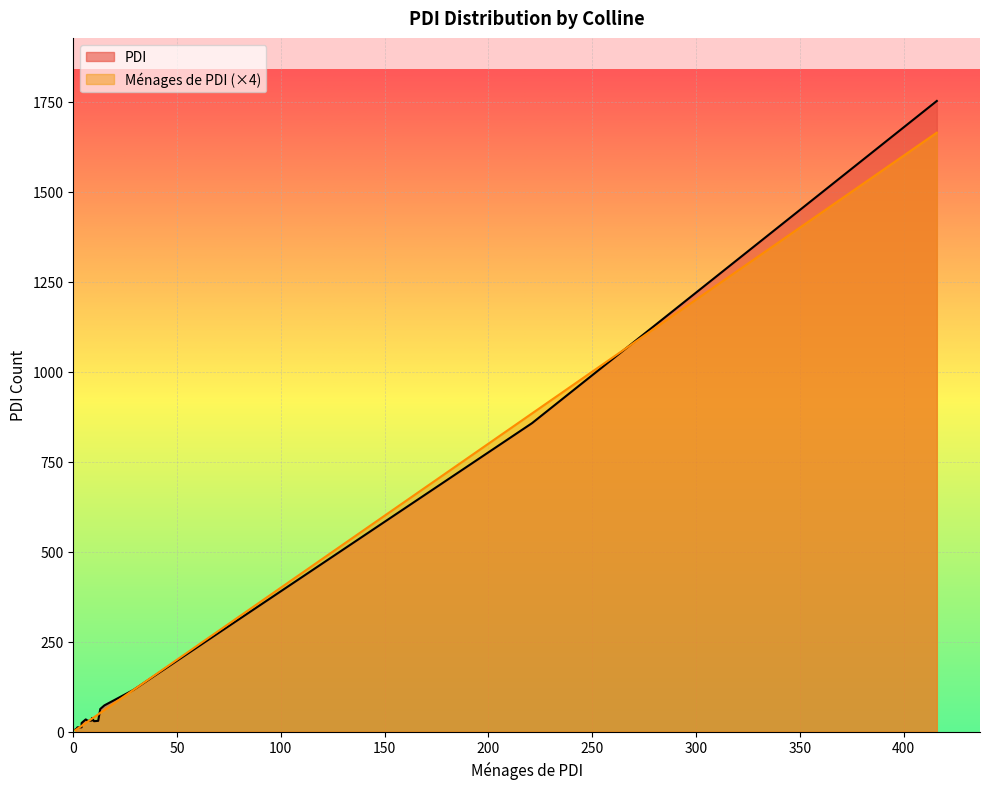

What is the sum of all PDI values?

3146